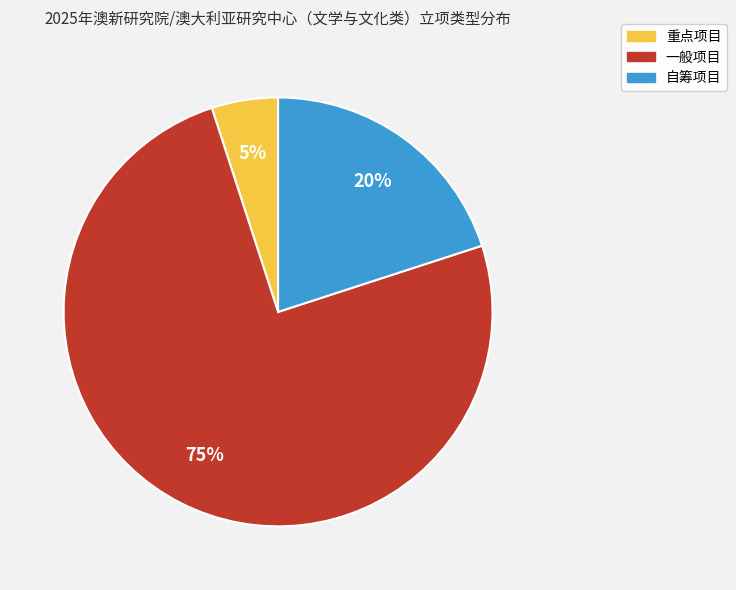

Rank the categories by value from highest to lowest.

一般项目, 自筹项目, 重点项目